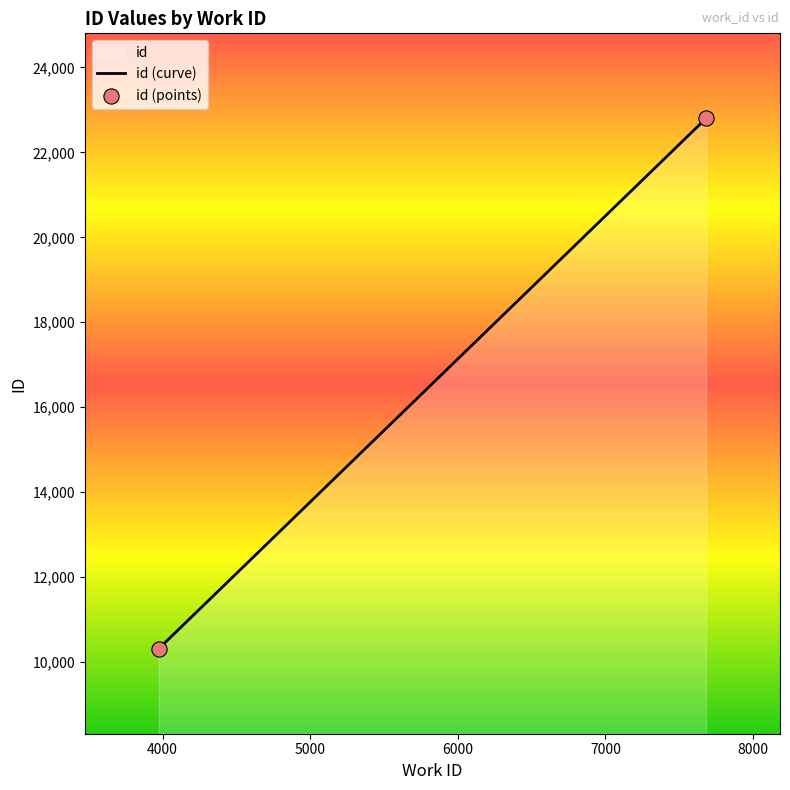

What is the difference between the maximum and minimum values?

12486.5